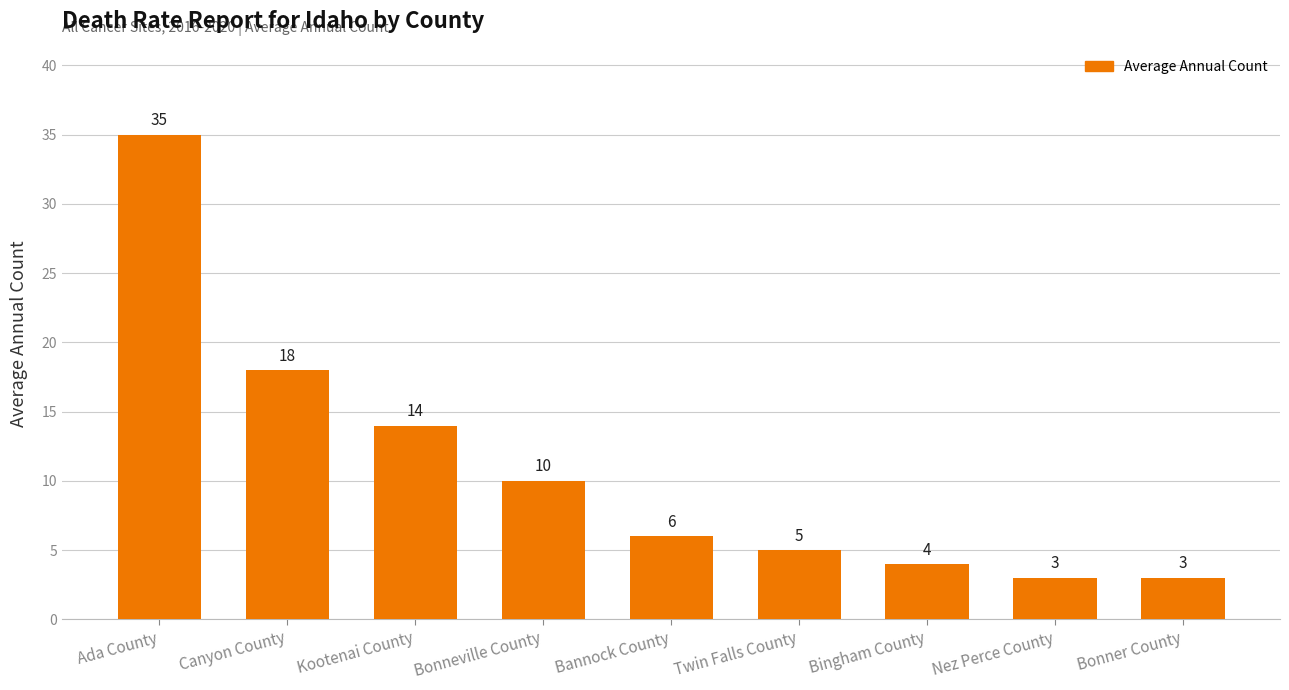

Which has a higher value, Bonner County or Bingham County?

Bingham County